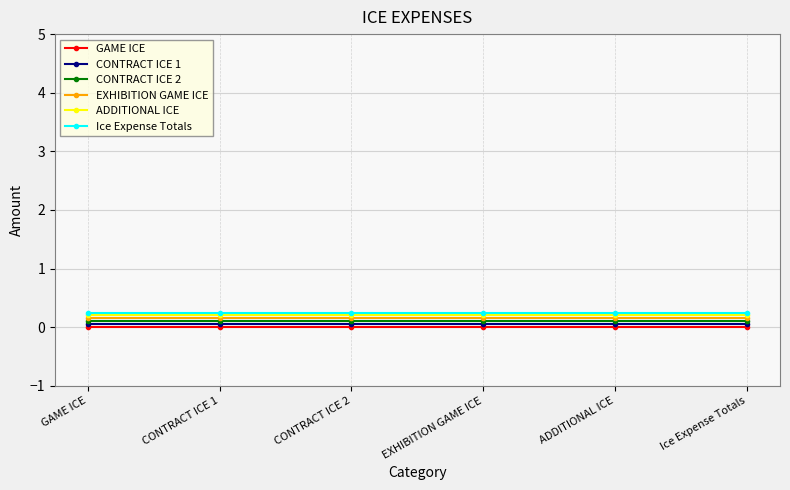

Count the number of categories in the chart.

6